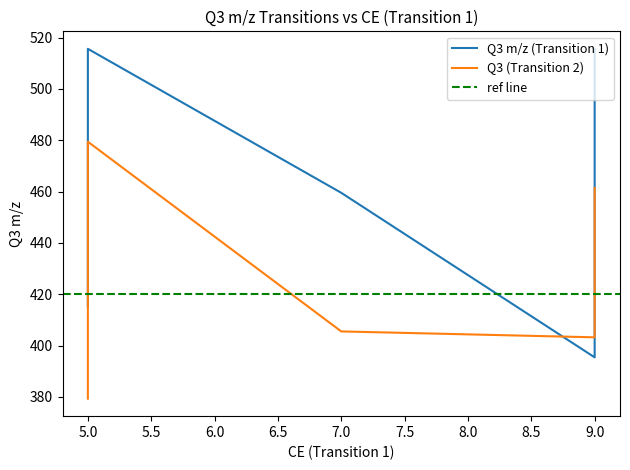

How many interior local peaks does the Q3 m/z (Transition 1) series have?

3